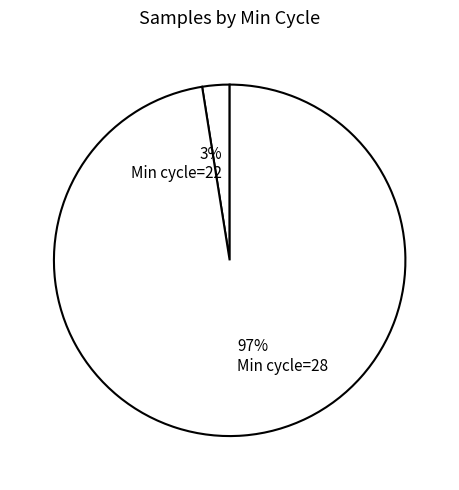

Which slice is the smallest?

3% Min cycle=22